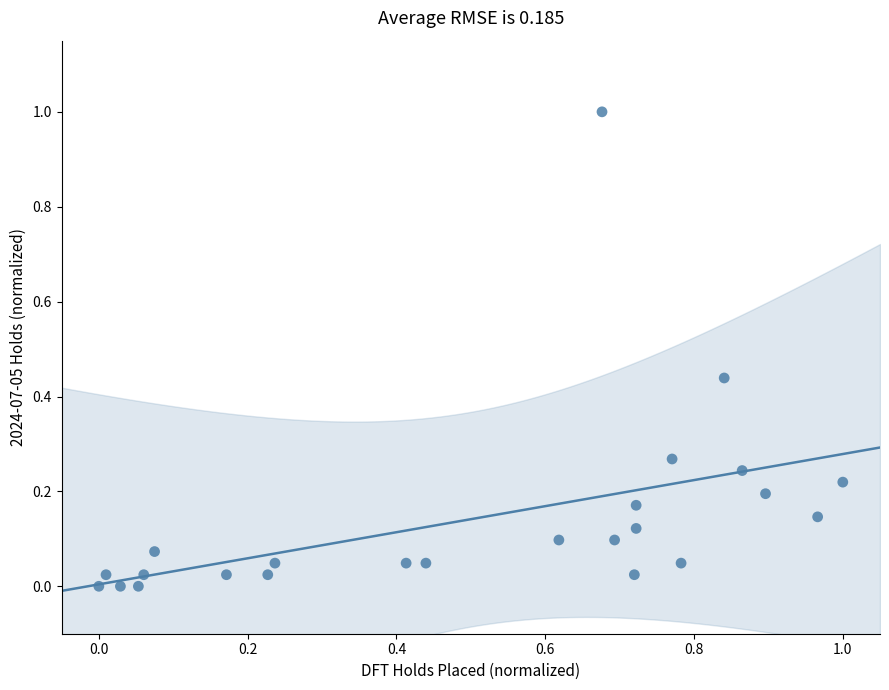

What is the range of X values (max minus min)?

1.0